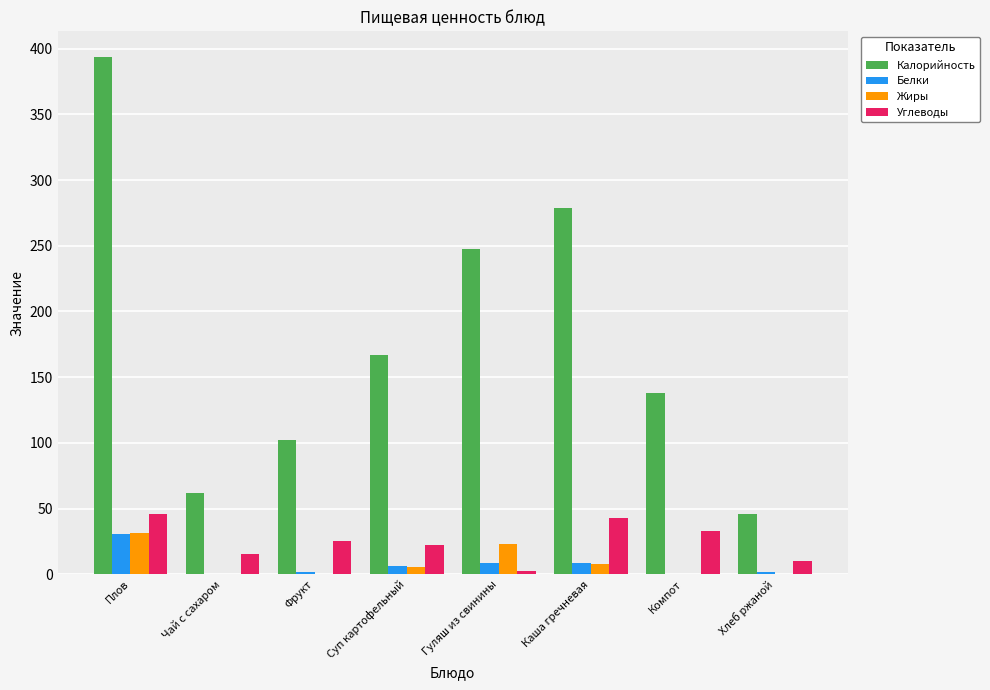

What is the sum of all Белки values?

57.3